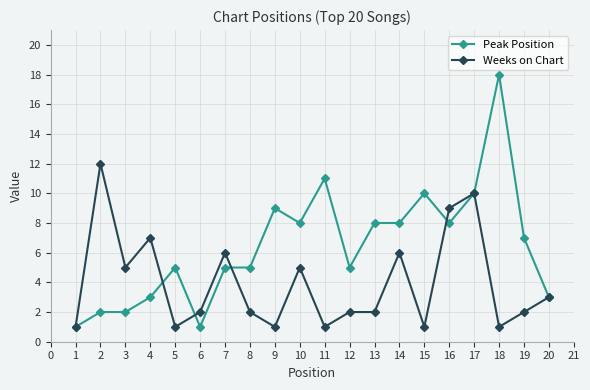

The value of Weeks on Chart at 15 is 0. True or false?

False